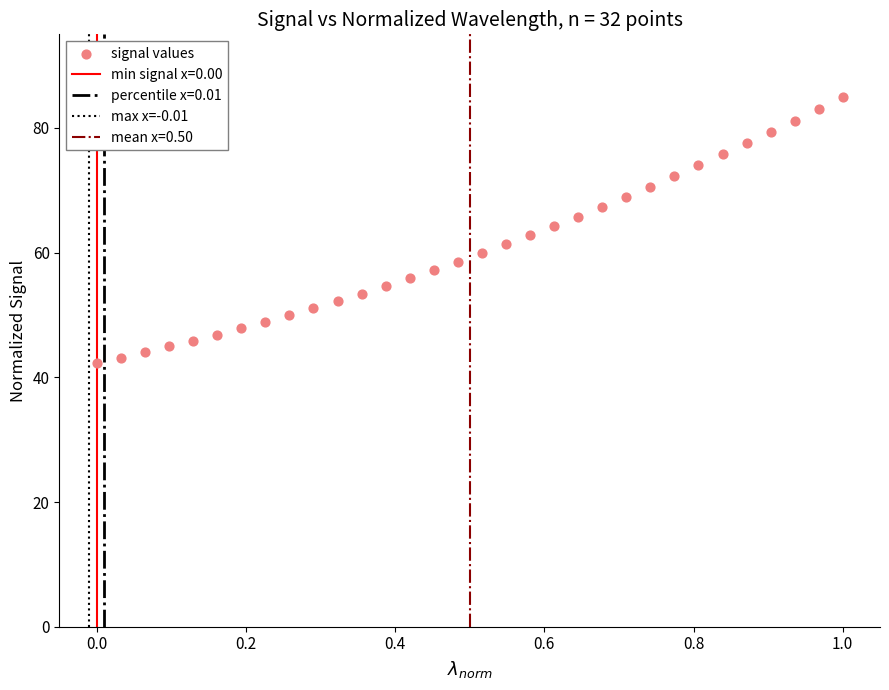

What is the range of X values (max minus min)?

1.0